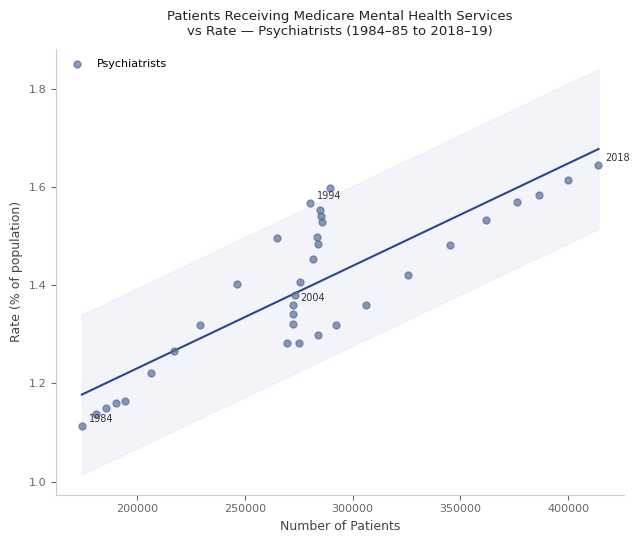

What is the range of Y values (max minus min)?

0.5